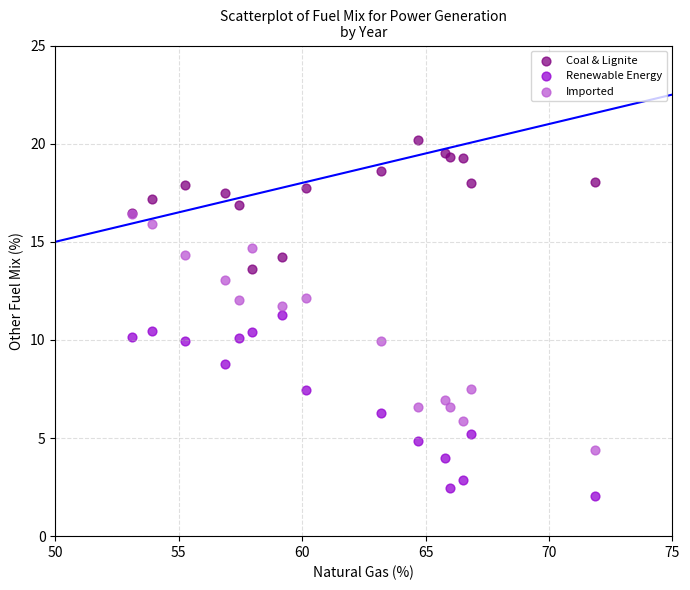

Which series contains the highest Y value?

Coal & Lignite